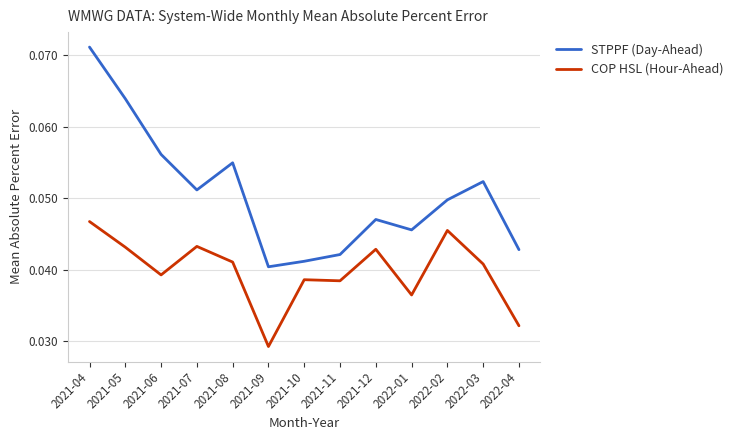

How many series are shown in this chart?

2